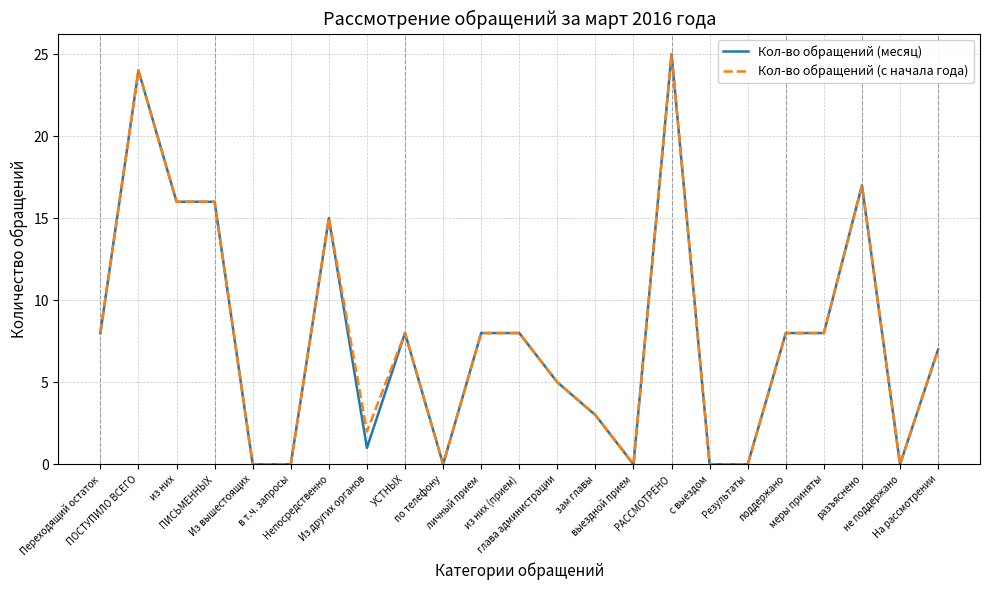

Which label corresponds to the largest value in the chart?

РАССМОТРЕНО